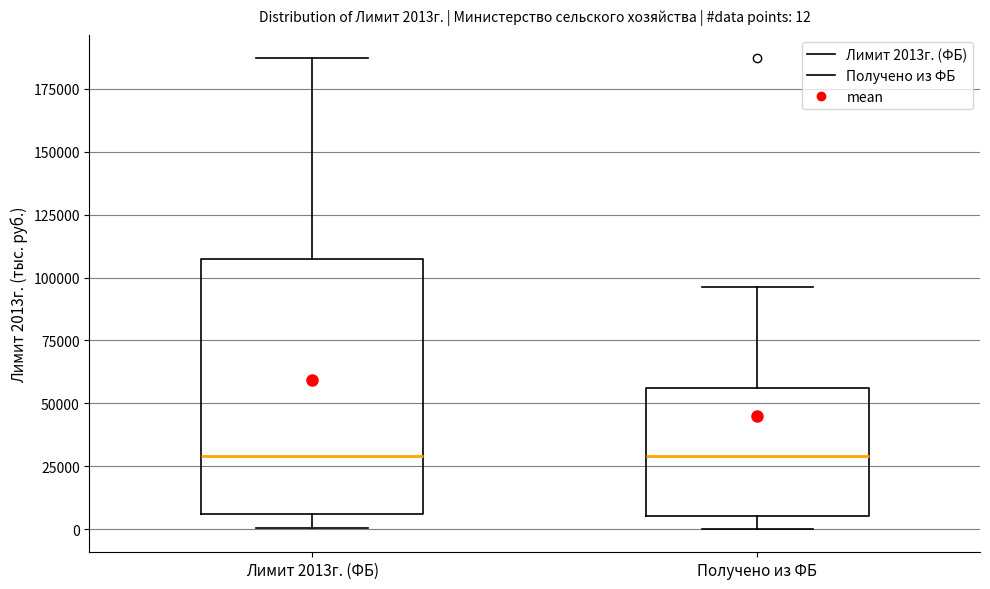

Comparing the boxes themselves (not the whiskers), which one is the tallest?

Лимит 2013г. (ФБ)